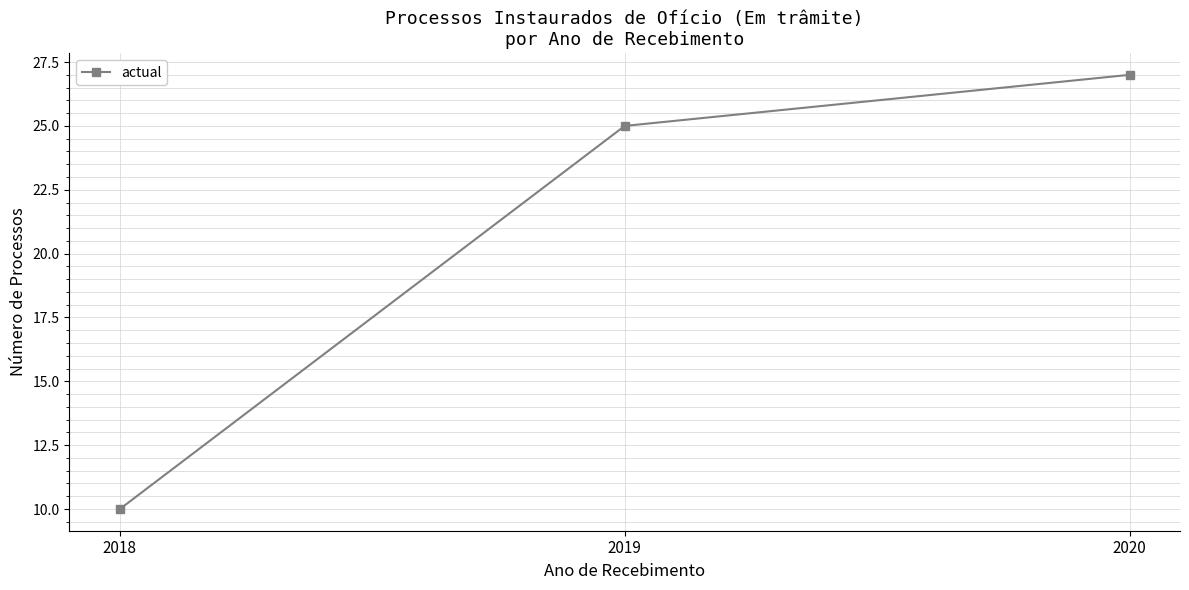

The value at 2018 is 10. True or false?

True